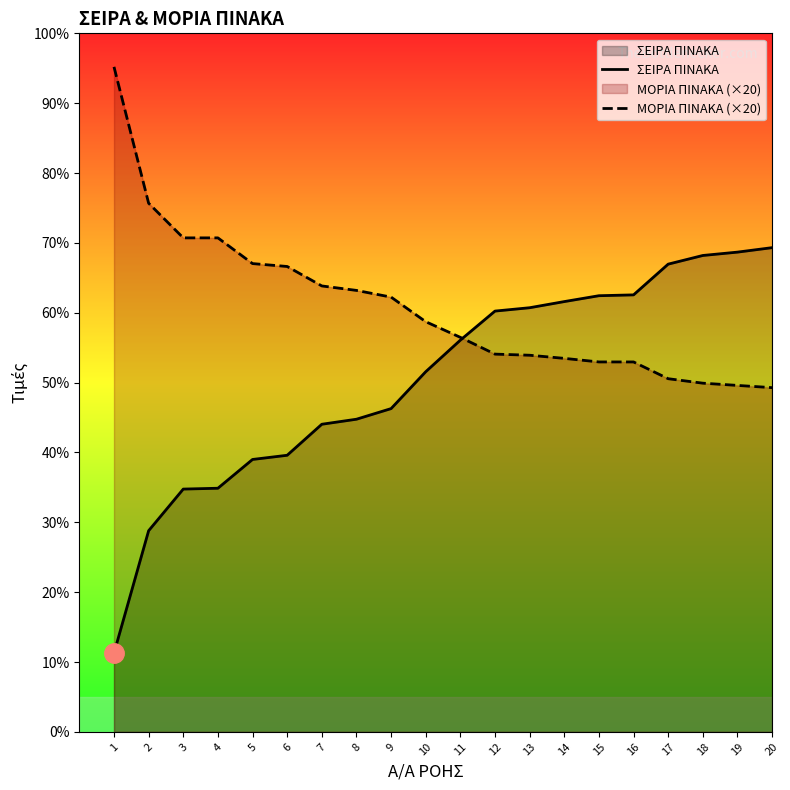

At which label does ΜΟΡΙΑ ΠΙΝΑΚΑ (×20) first exceed 1468?

1